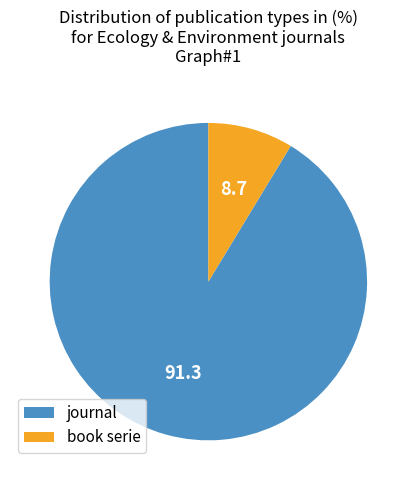

What is the largest slice in the pie chart?

journal